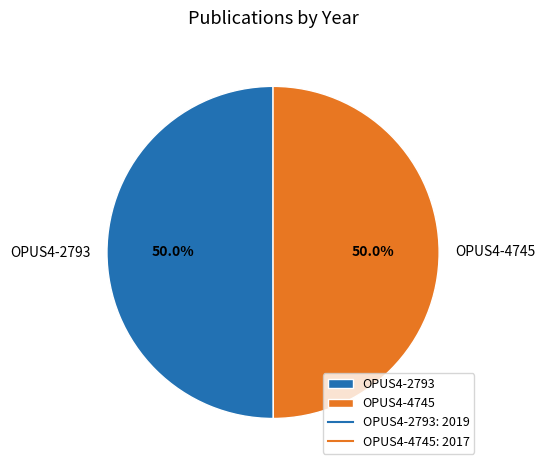

How many slices are in this pie chart?

2